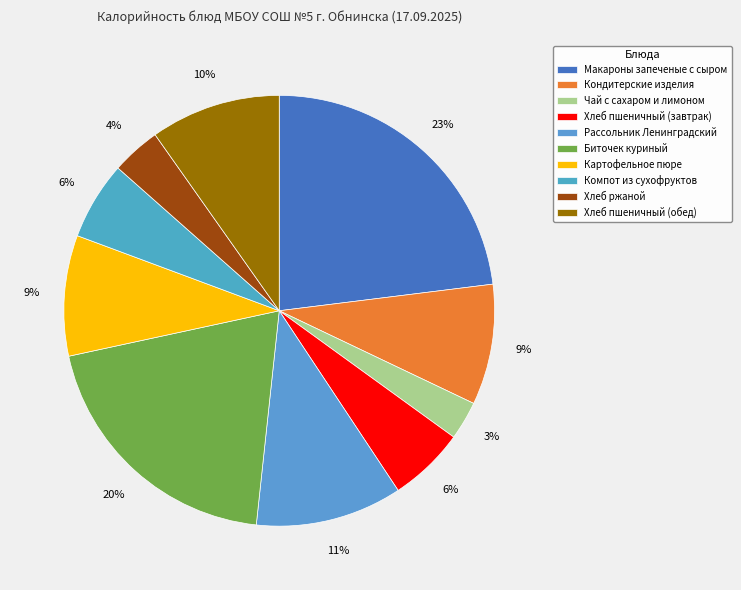

To the nearest percent, what is the average slice percentage?

10%